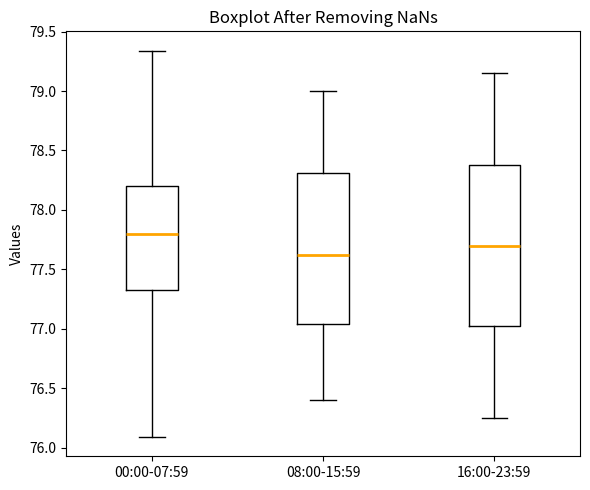

Comparing the boxes themselves (not the whiskers), which one is the tallest?

16:00-23:59